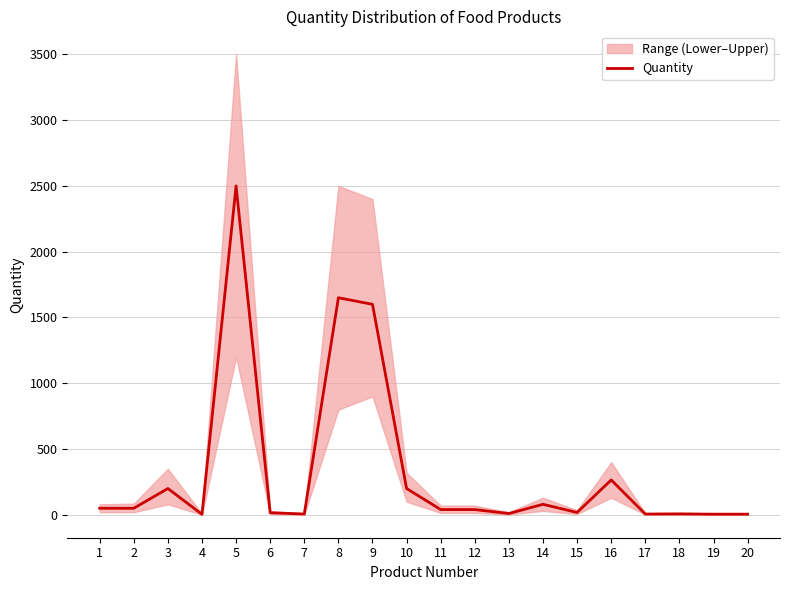

At which category does the chart reach its peak across all series?

5